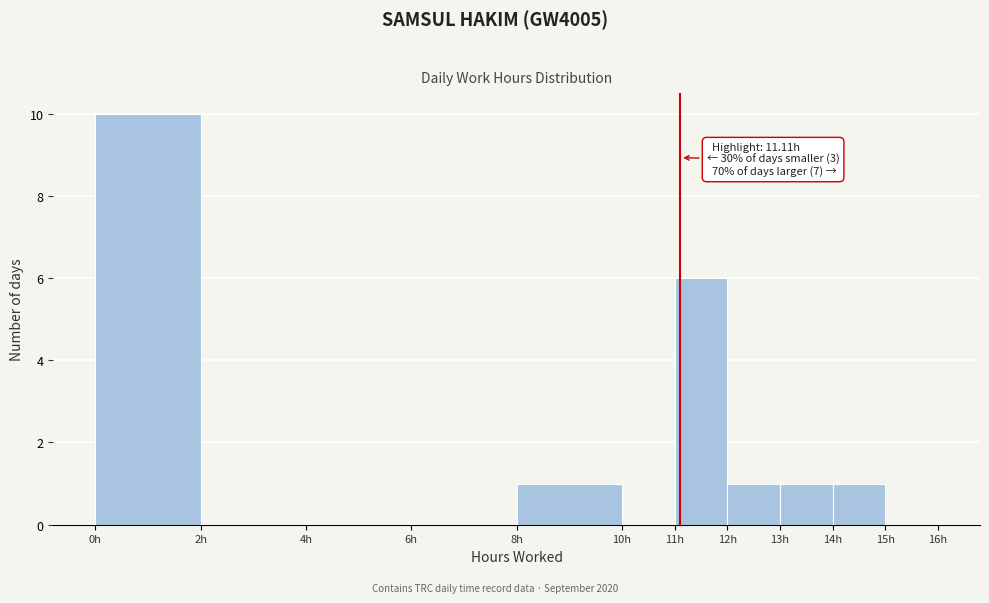

Which range on the x-axis has the tallest bar?

0 to 2